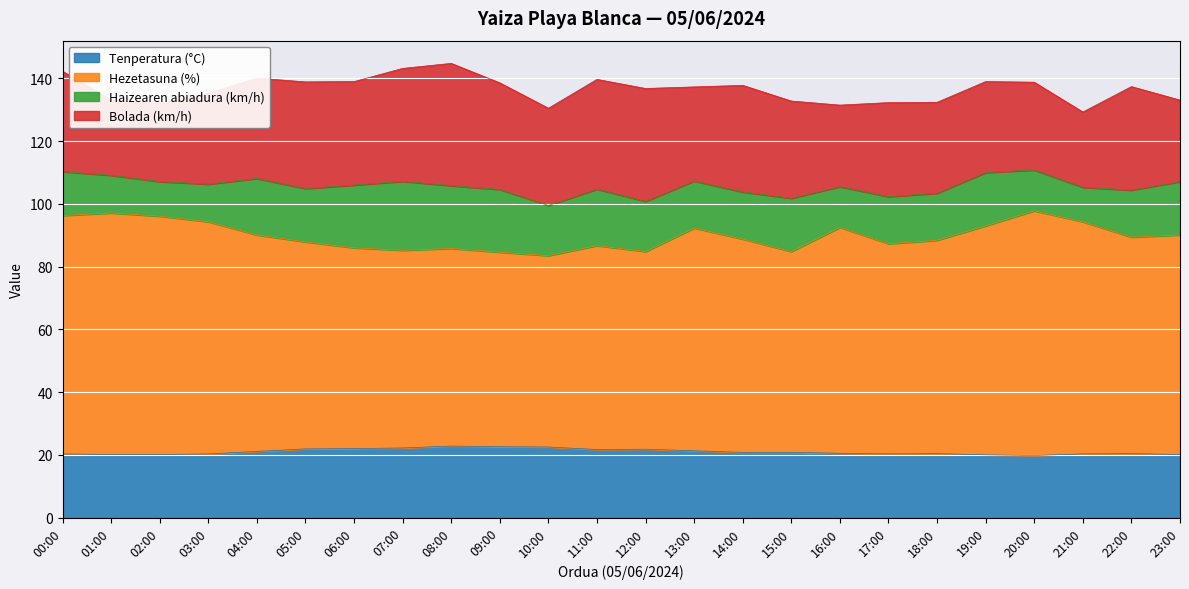

What is the highest value of the Tenperatura (°C) series?

22.8